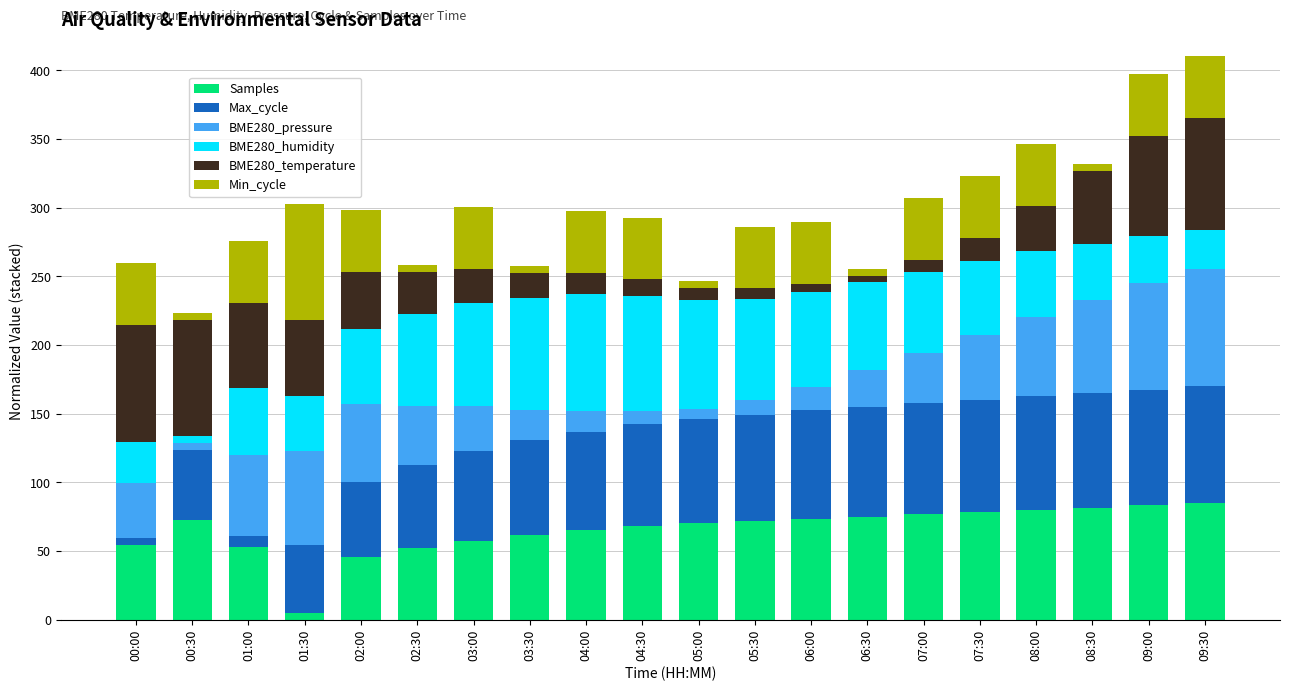

Is it true that Samples equals 89.1 at 03:30?

False